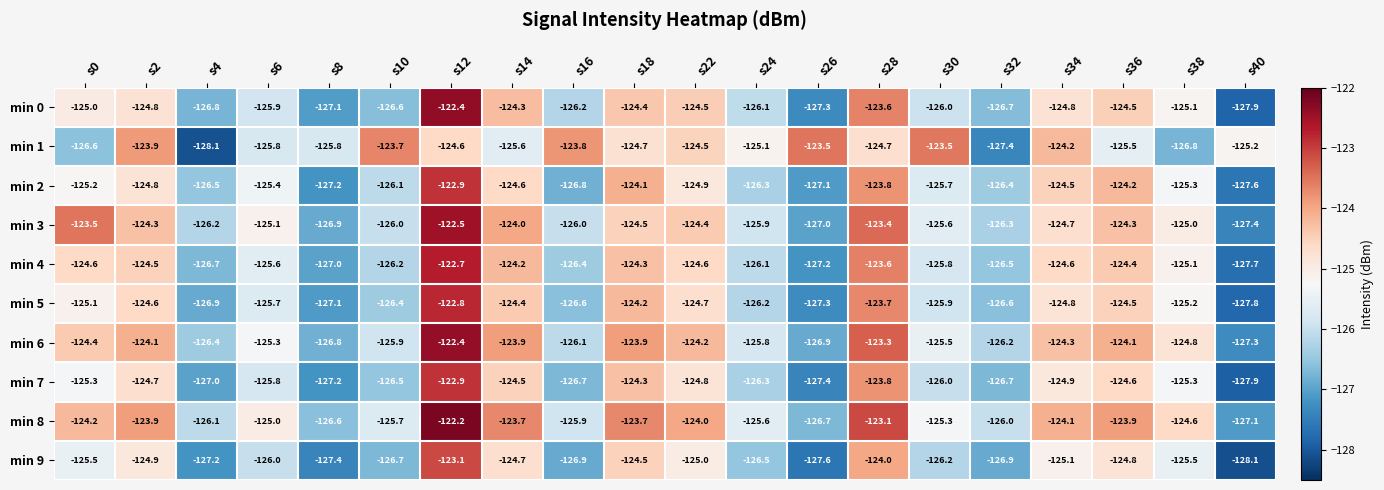

At which category is the sum across all series the highest?

s12